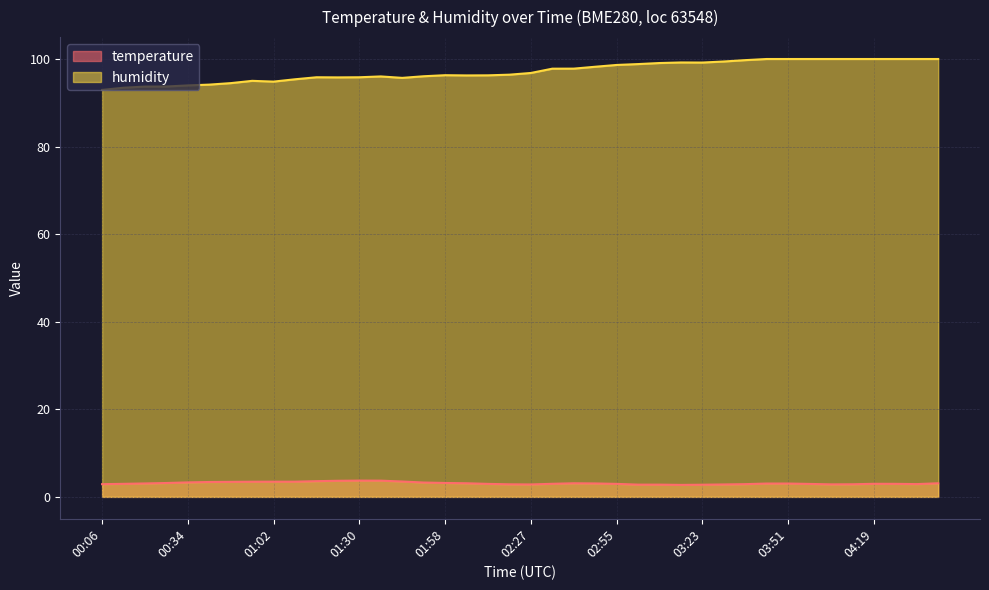

Which series changed the most between 00:27 and 00:48?

humidity